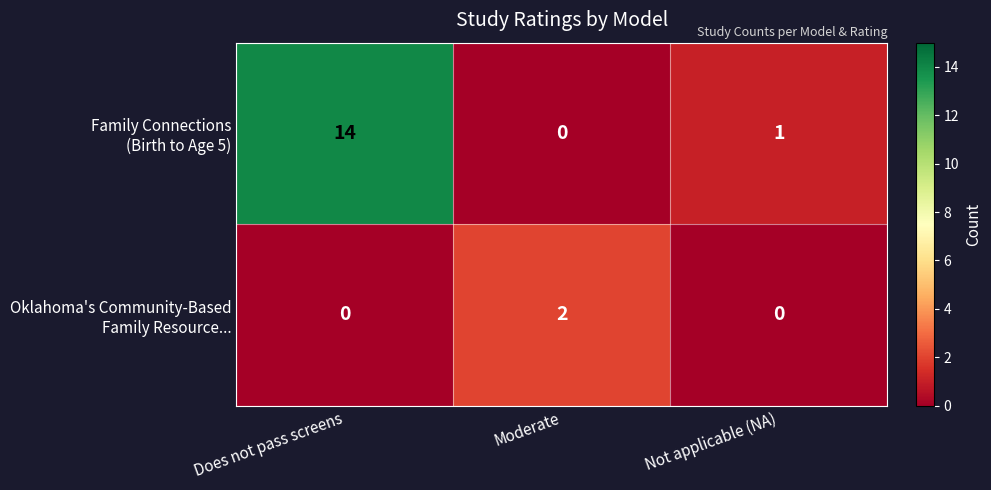

At which category is the sum across all series the highest?

Does not pass screens